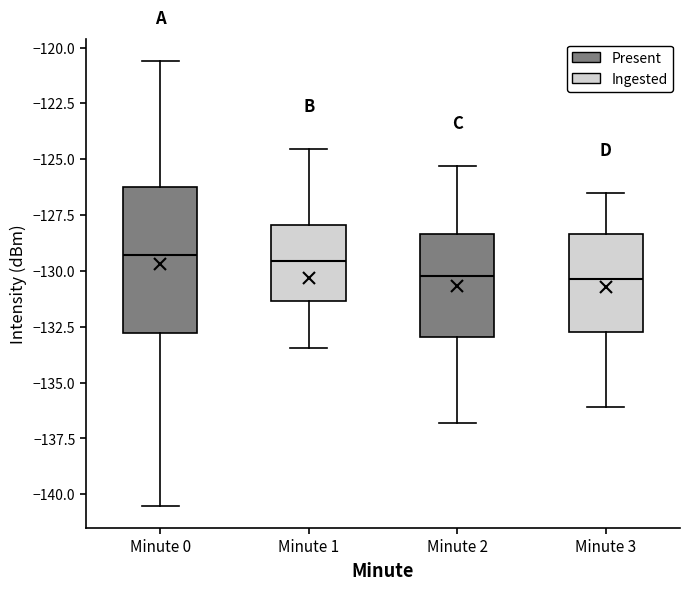

Reading left to right, read every box against the y-axis: the position of its median line, the range the box covers, and the ends of its whiskers. The values are not printed on the chart, so give them approximately, as read against the axis.

Minute 0: median -129.5, box -133.0 to -126.0, whiskers -140.5 to -120.5
Minute 1: median -129.5, box -131.5 to -128.0, whiskers -133.5 to -124.5
Minute 2: median -130.0, box -133.0 to -128.5, whiskers -137.0 to -125.5
Minute 3: median -130.5, box -132.5 to -128.5, whiskers -136.0 to -126.5